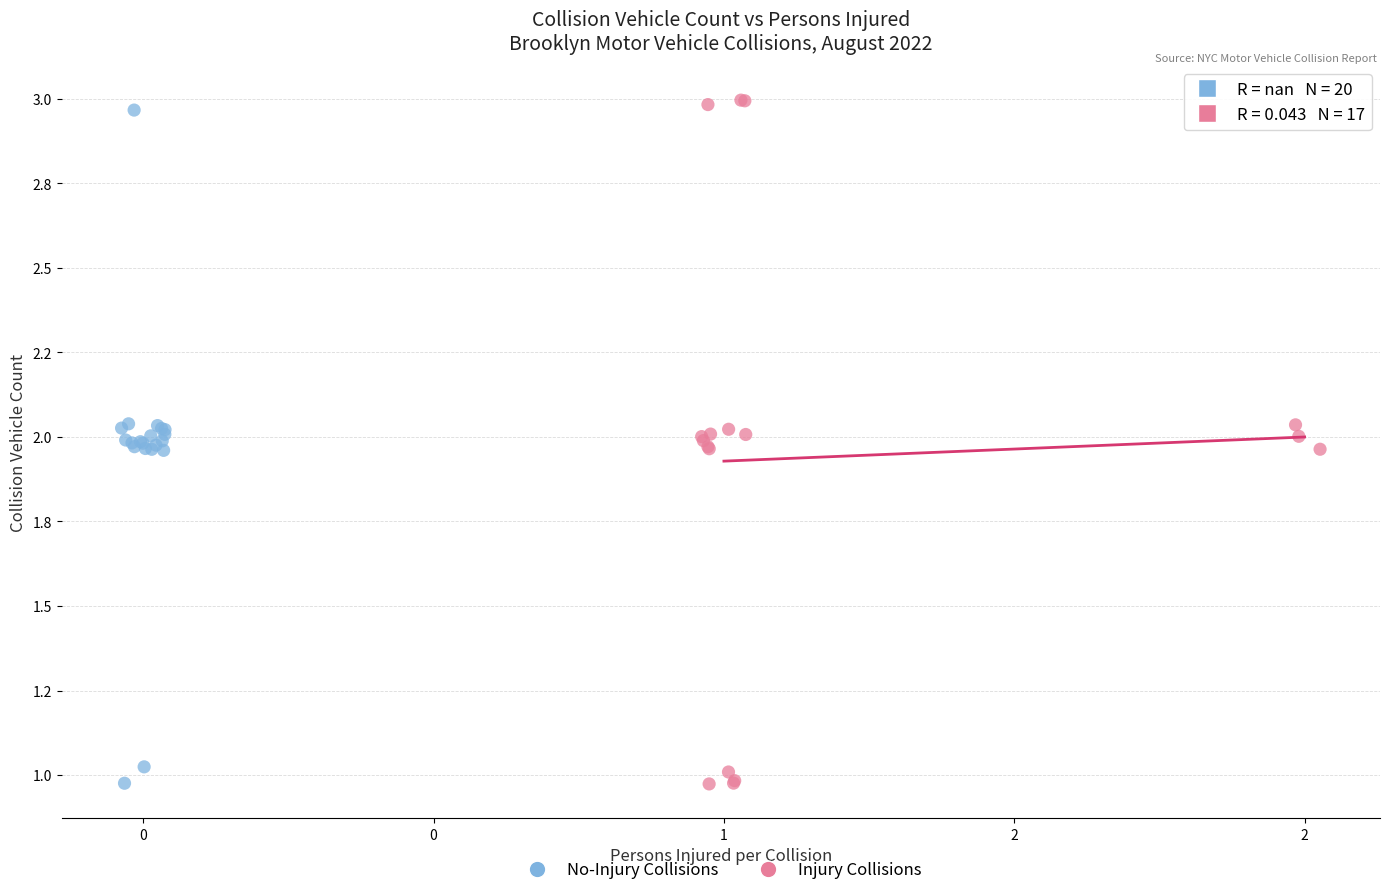

Which series has the widest spread of Y values?

Injury Collisions